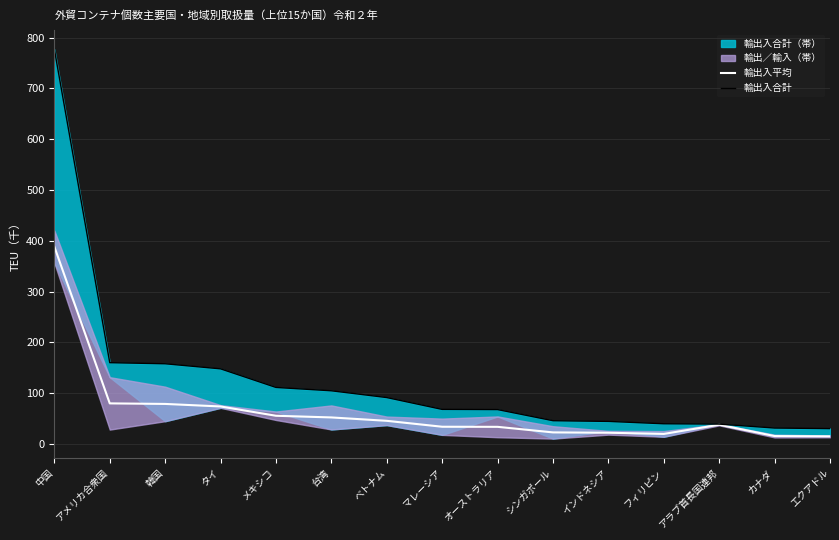

At which label is 輸出入平均 closest to 201?

アメリカ合衆国